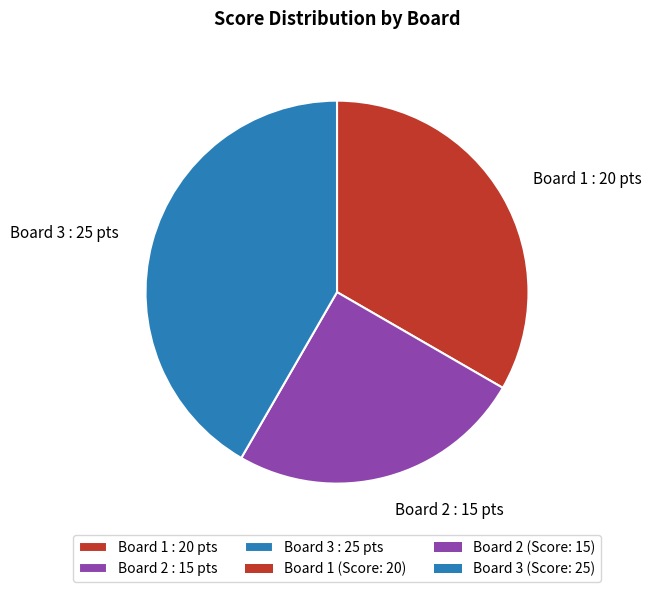

Combined, do Board 3 : 25 pts and Board 2 : 15 pts account for over 50%?

Yes